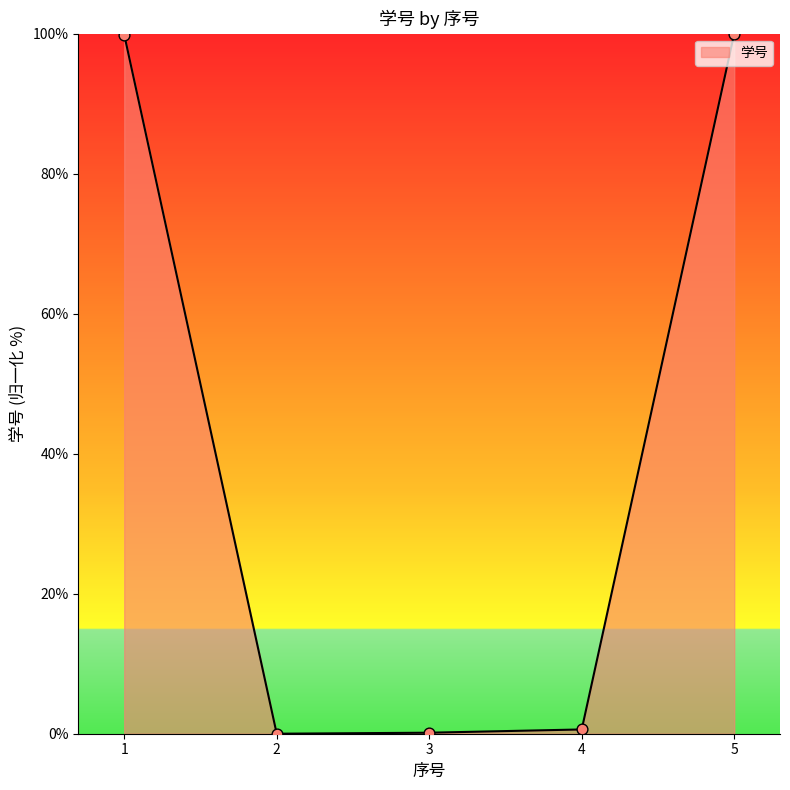

What is the change in value from 2 to 5?

+100.0